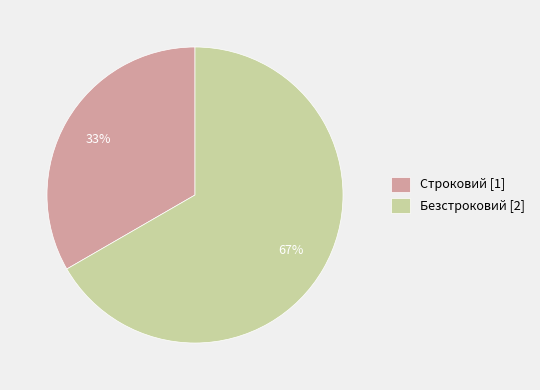

To the nearest percent, what is the average slice percentage?

50%